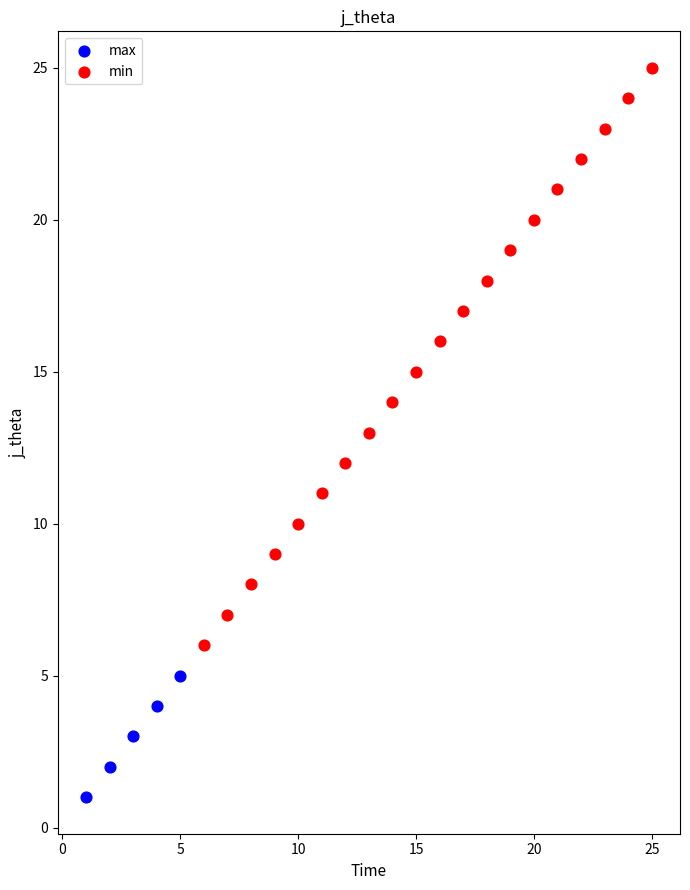

Which series contains the lowest Y value?

max